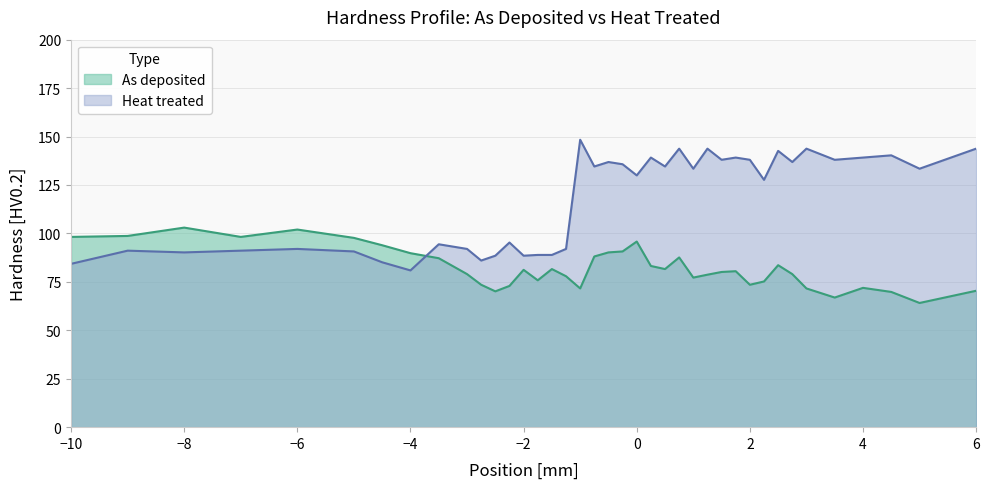

Does the chart have visible grid lines?

Yes